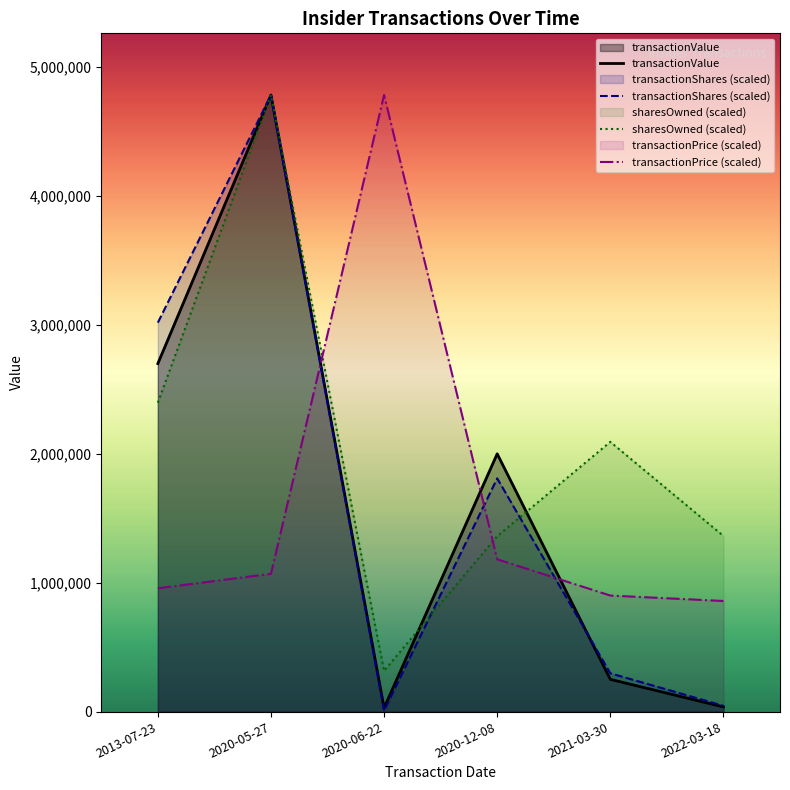

What is the value of the transactionValue point at the 3rd from the left?

28484.0